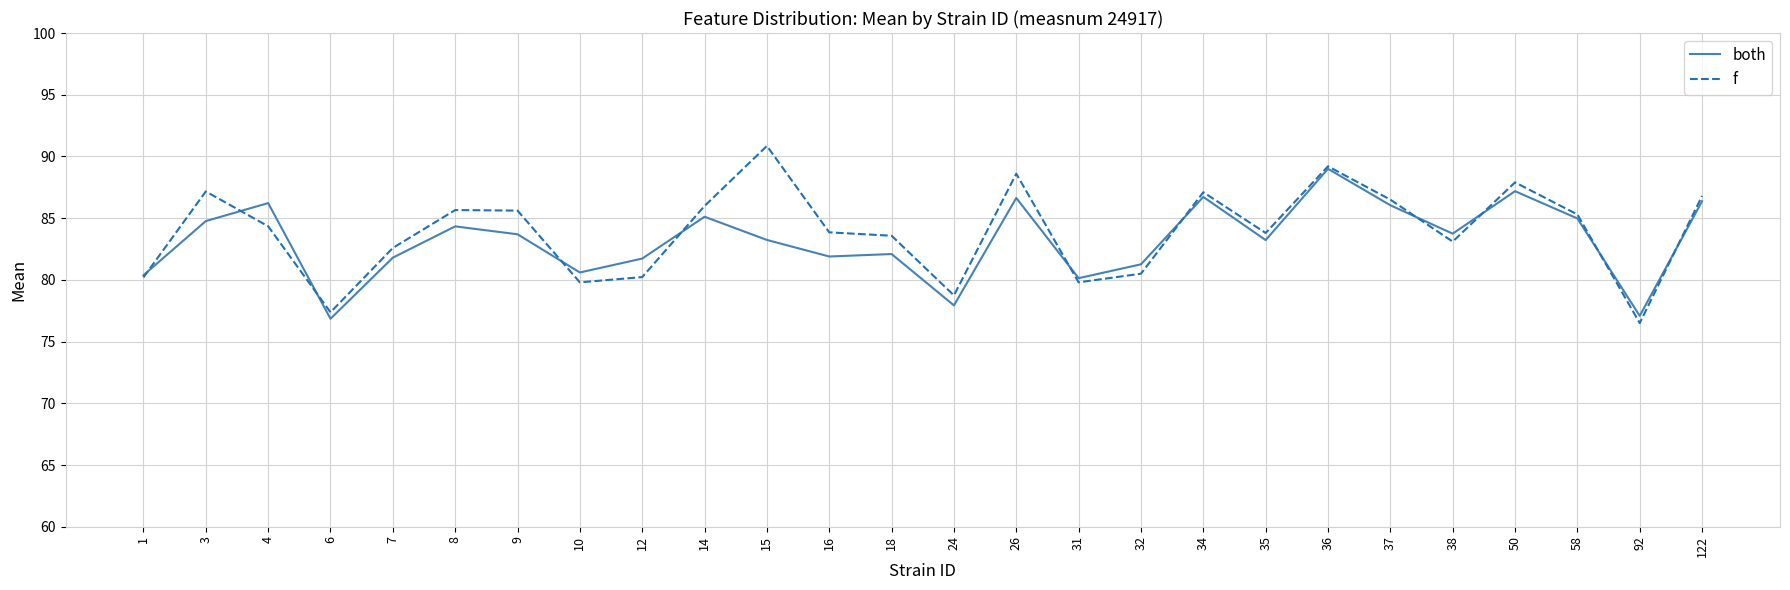

True or false: f and both intersect in this chart.

True